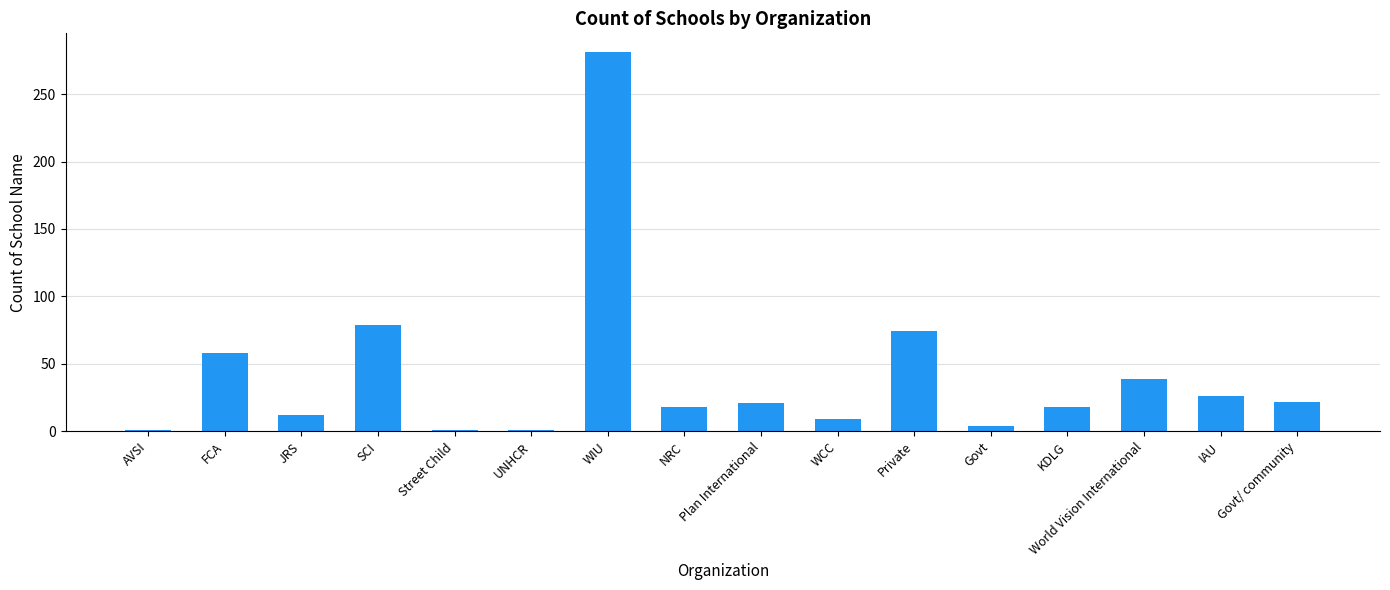

Which category has the highest value across all series?

WIU